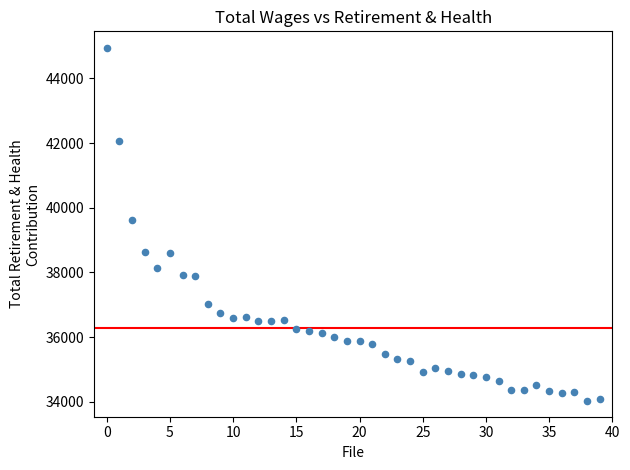

What Y value in the scatter plot is closest to 39498?

39637